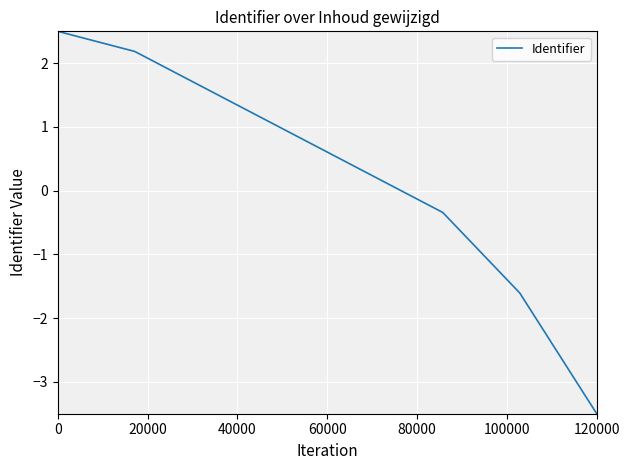

Count the number of values greater than 0.

5